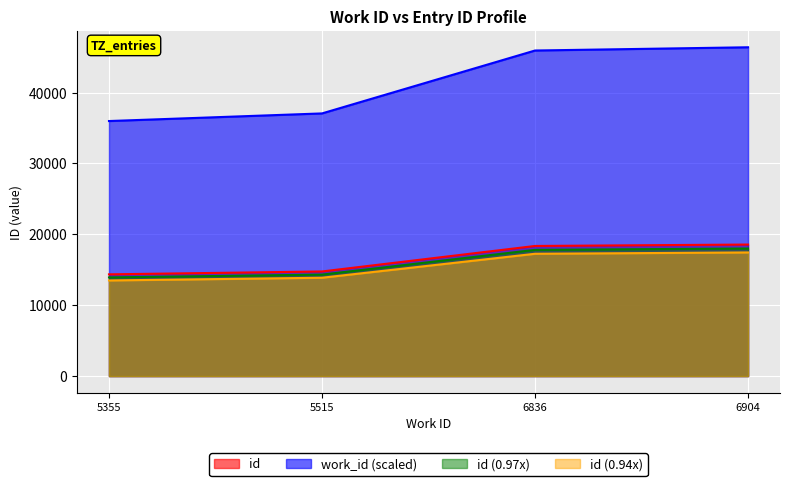

List the labels in order of work_id value, largest first.

6904, 6836, 5515, 5355